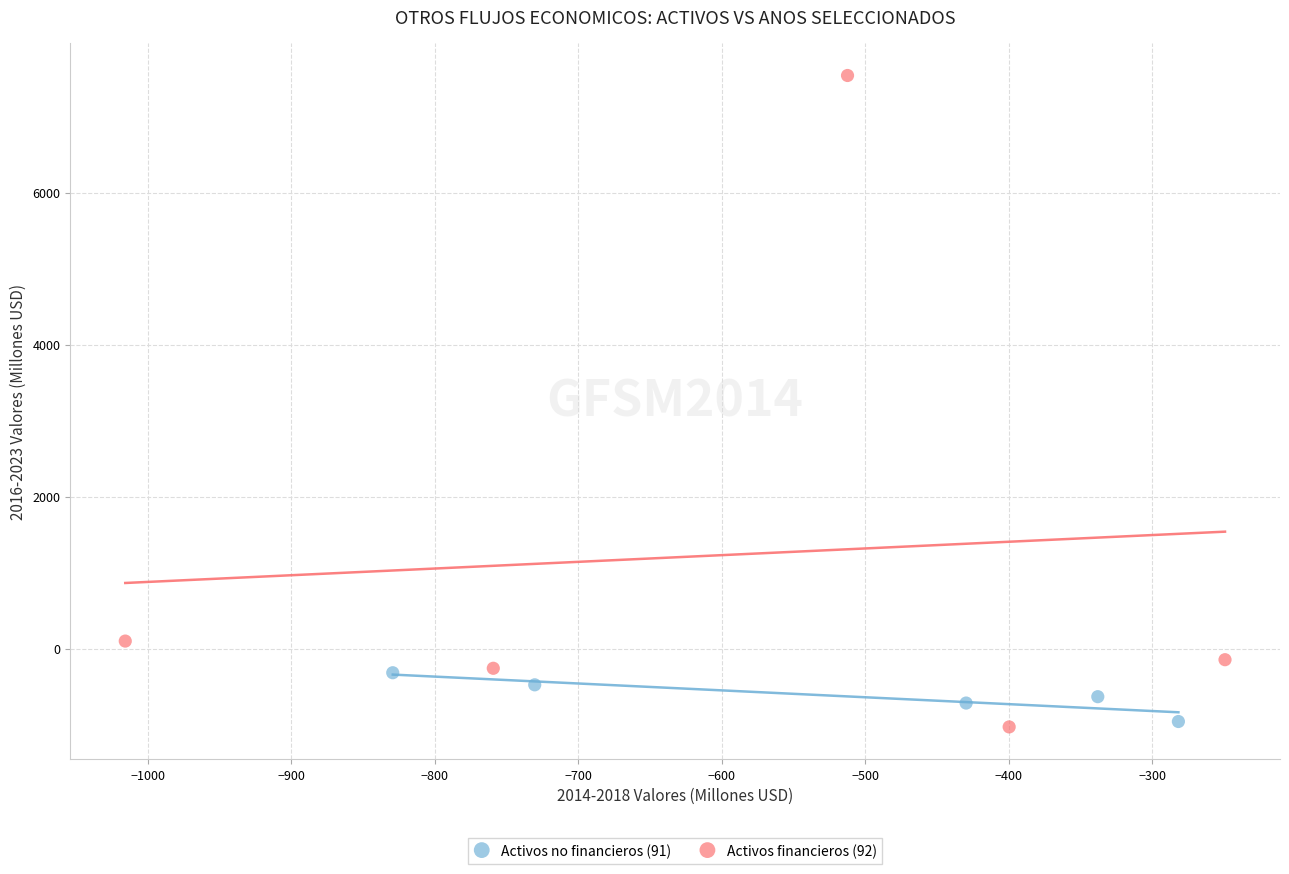

What are all the series names shown in the legend?

Activos no financieros (91), Activos financieros (92)